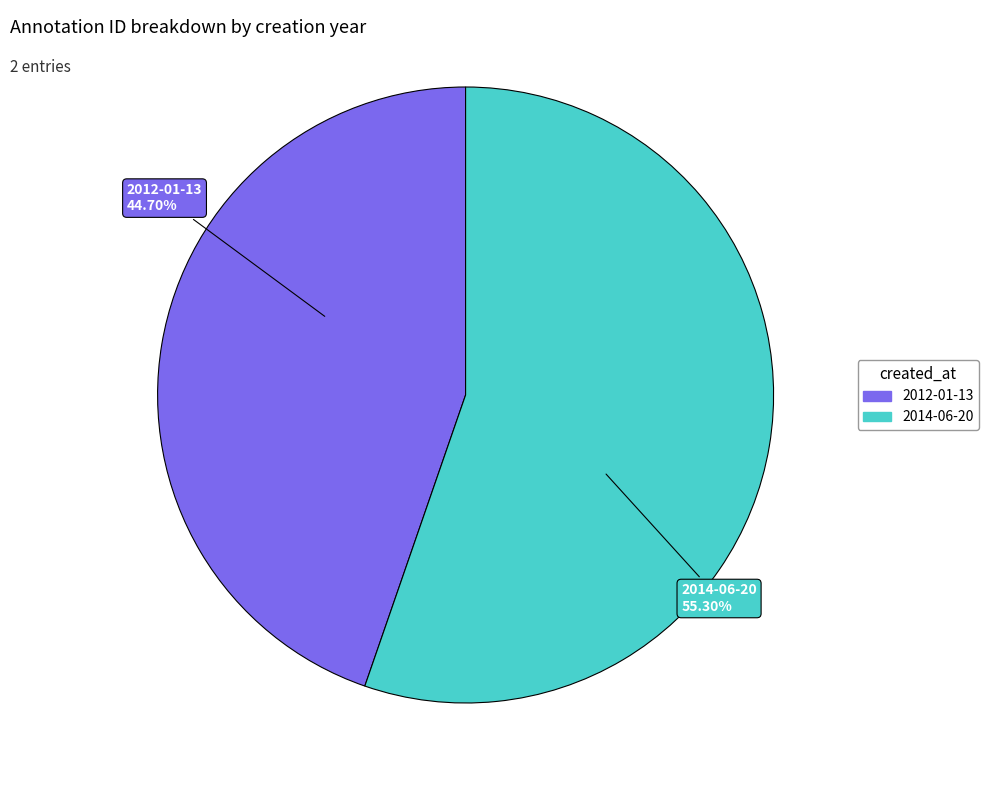

How many segments does this pie chart have?

2